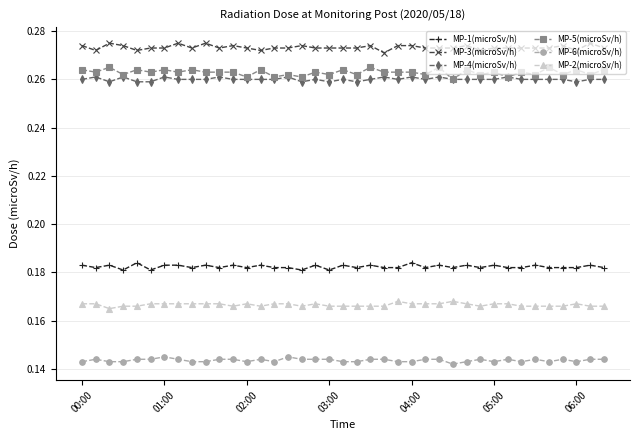

True or false: MP-2(microSv/h) and MP-5(microSv/h) intersect in this chart.

False